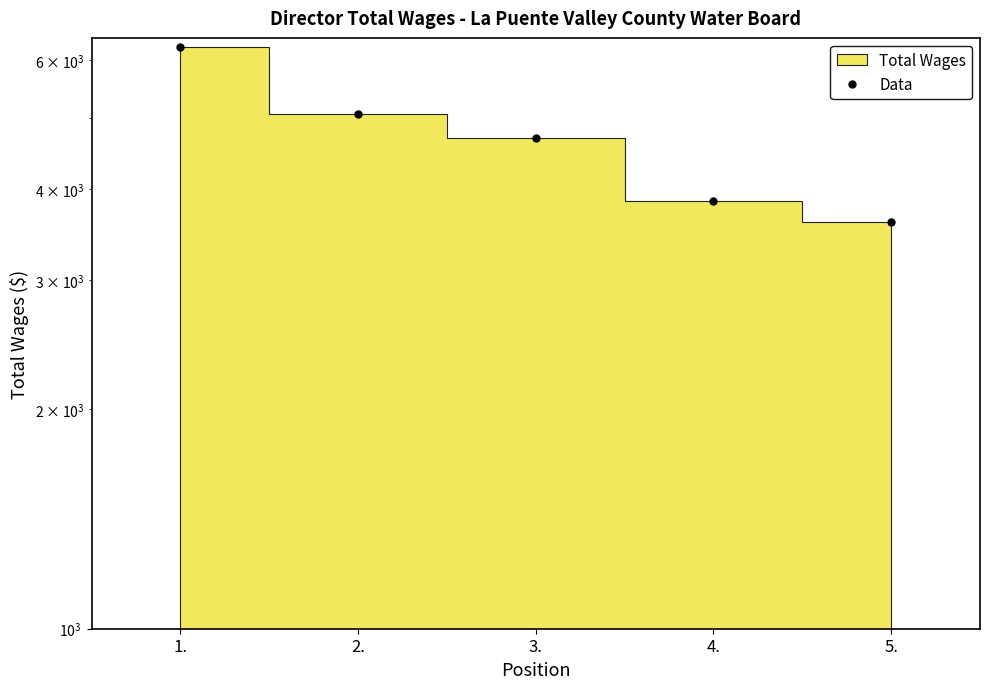

Which has a higher value, 5. or 1.?

1.